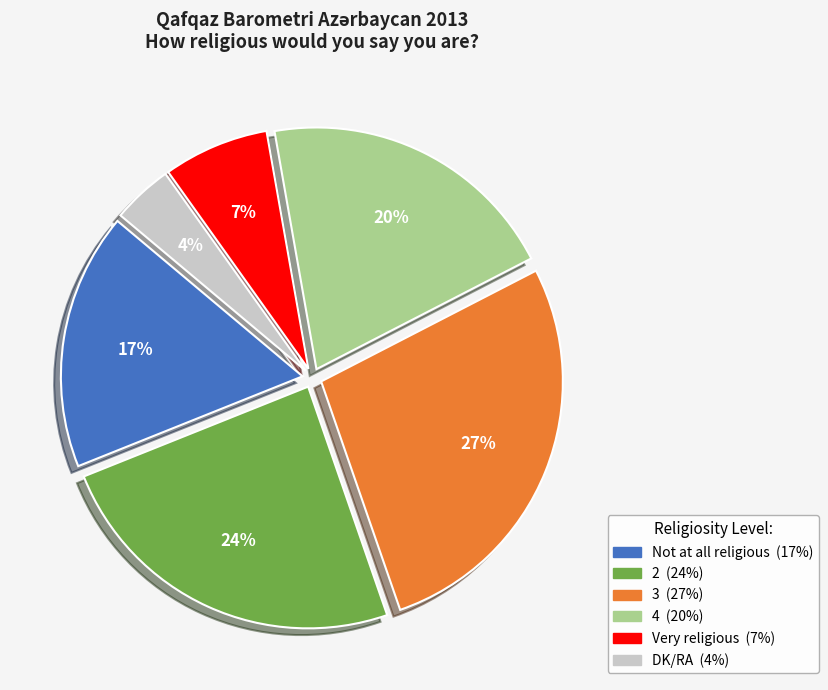

Rank the categories by value from lowest to highest.

DK/RA, Very religious, Not at all religious, 4, 2, 3